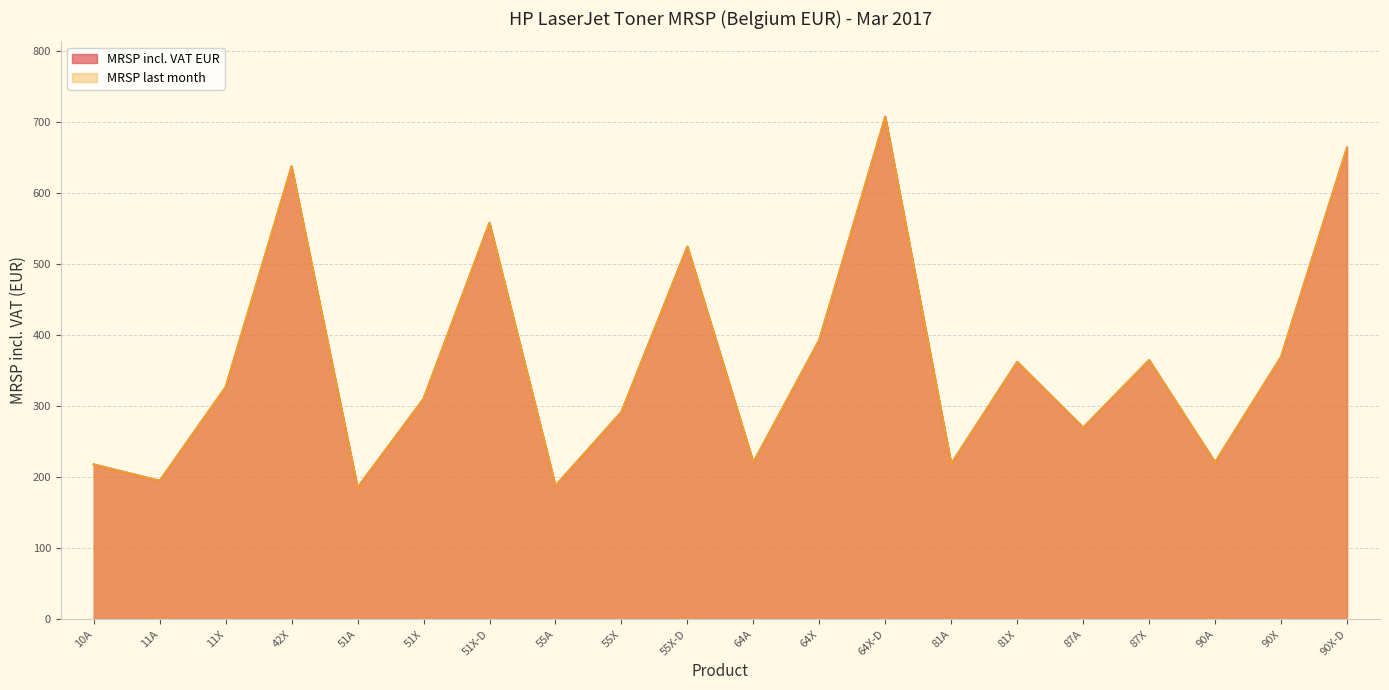

Reading left to right, list all the values displayed in this chart.

MRSP incl. VAT EUR: 218.0	195.0	327.0	638.0	185.5	310.5	558.5	188.0	292.0	525.0	221.0	393.5	708.0	219.0	362.5	270.0	365.0	221.0	369.5	664.5
MRSP last month: 218.0	195.0	327.0	638.0	185.5	310.5	558.5	188.0	292.0	525.0	221.0	393.5	708.0	219.0	362.5	270.0	365.0	221.0	369.5	664.5